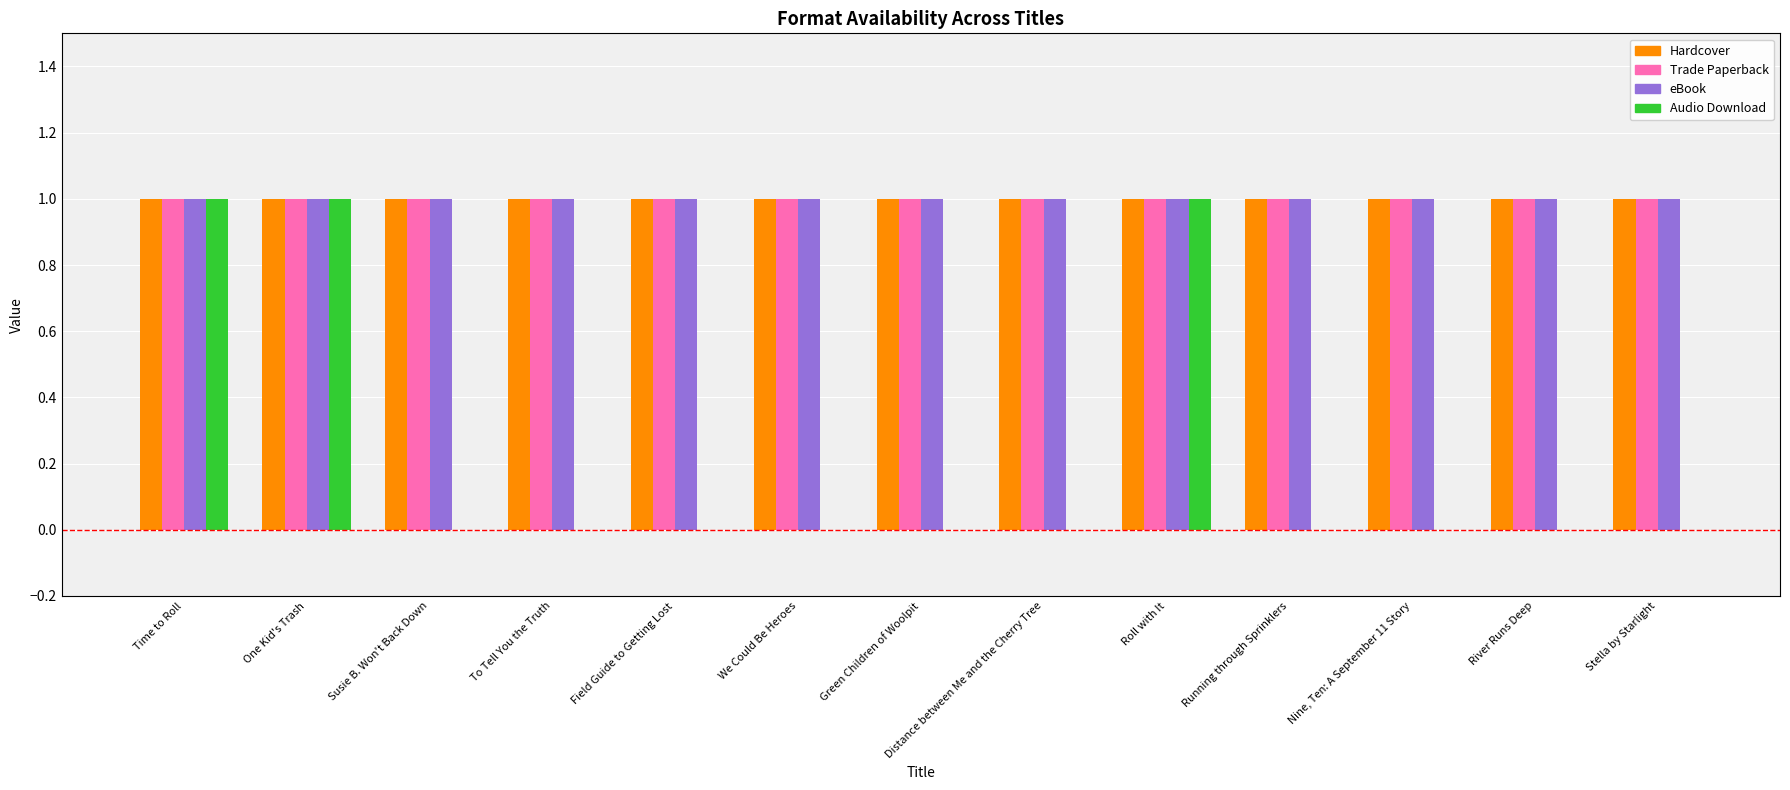

What are all the series names shown in the legend?

Hardcover, Trade Paperback, eBook, Audio Download